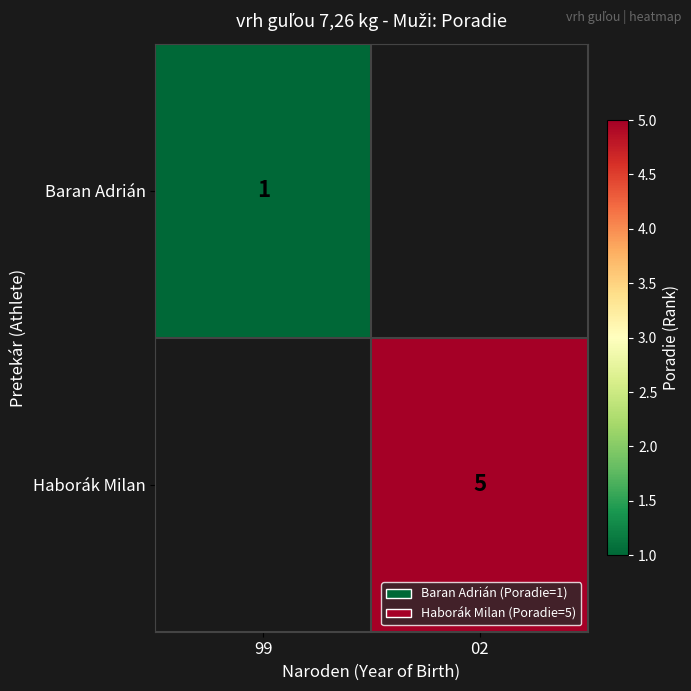

The Baran Adrián series shows 0 at 99. True or false?

False